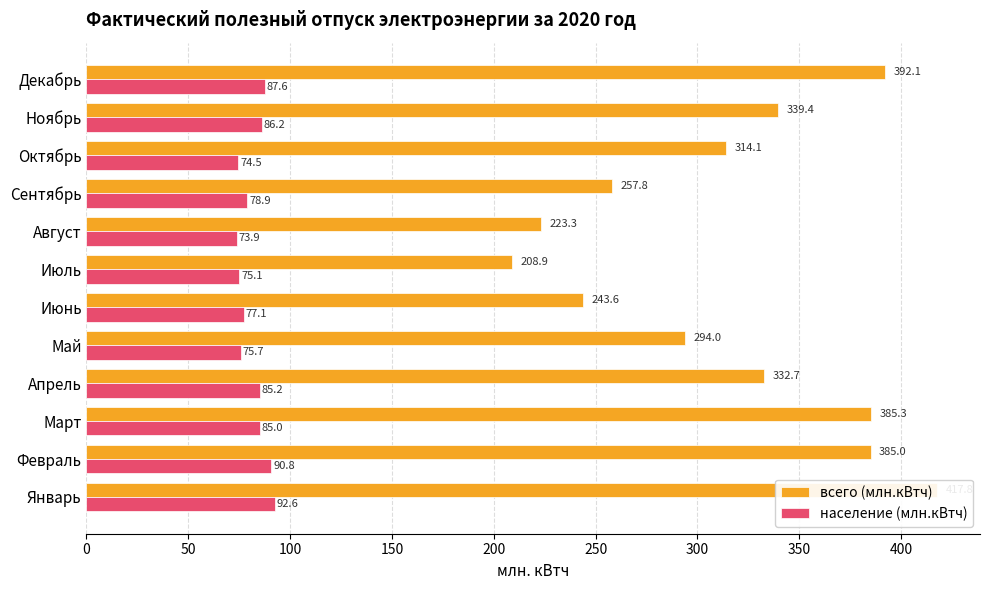

What is the value of the население (млн.кВтч) bar at the 8th from the left?

73.9